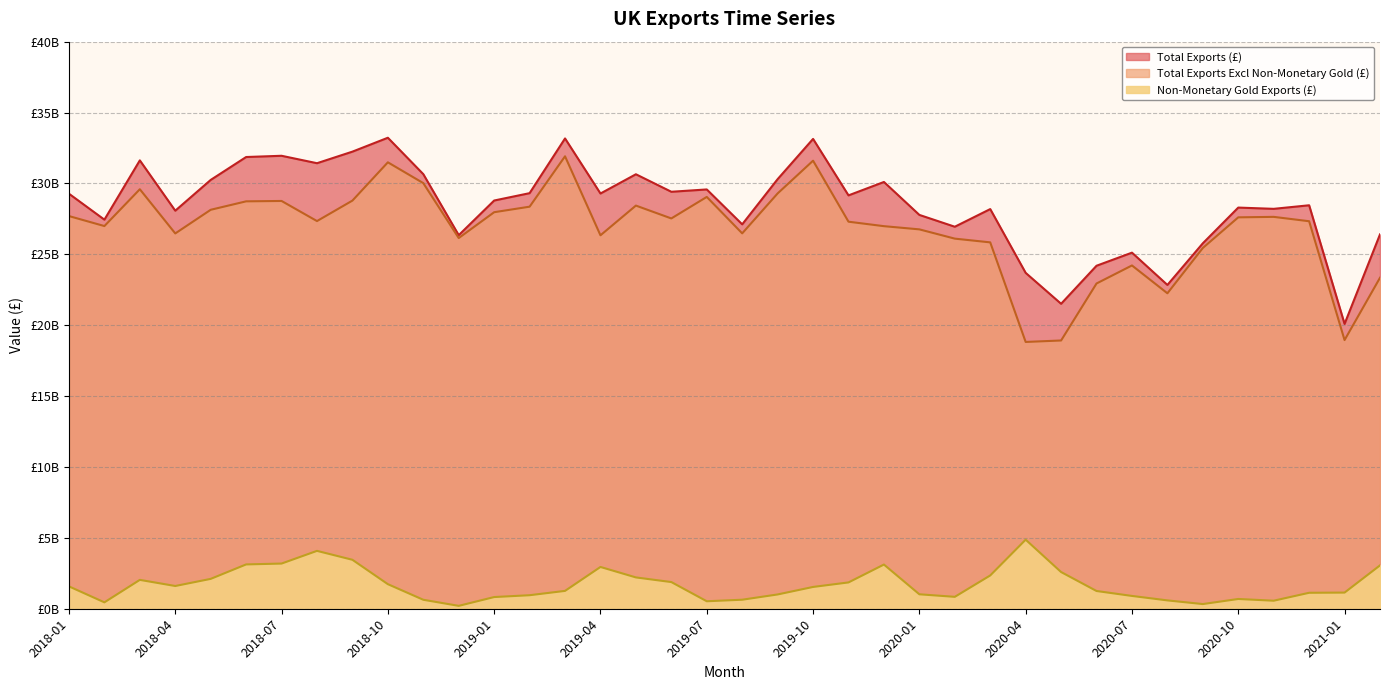

What is the sum of all Total Exports Excl Non-Monetary Gold (£) values?

1017643070073